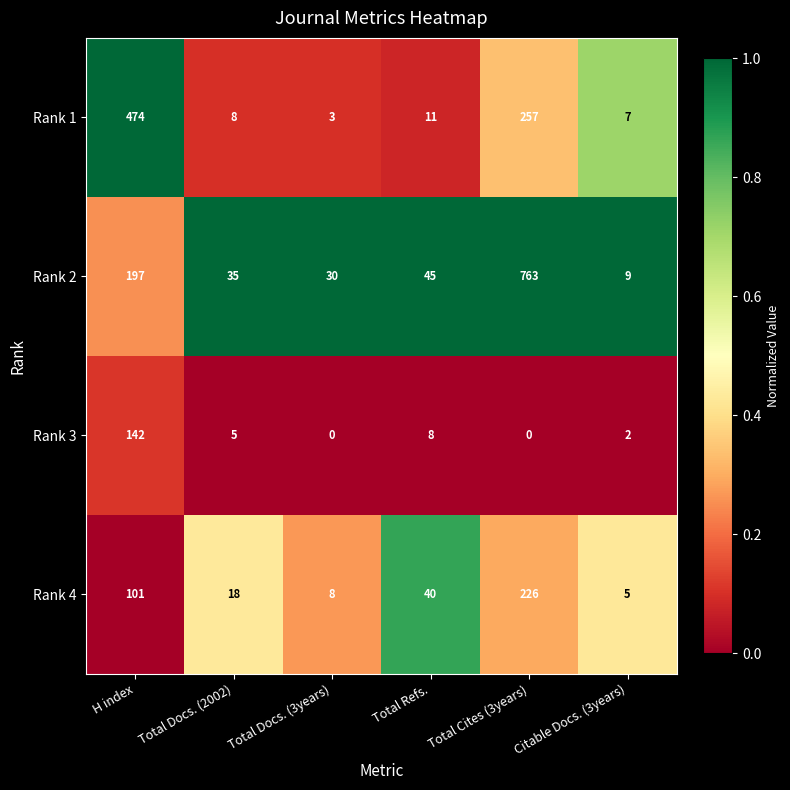

The Rank 4 series shows 101 at H index. True or false?

True